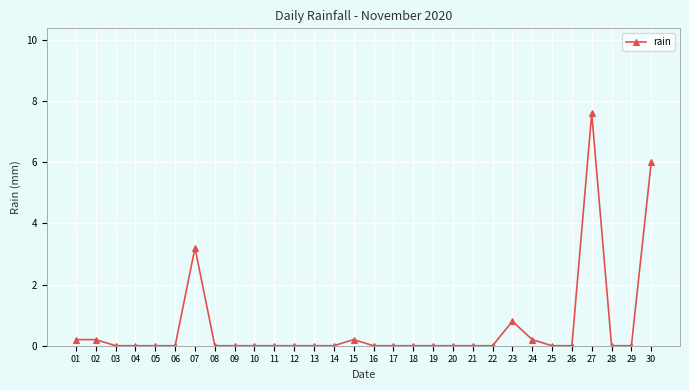

How many distinct data groups are displayed?

1